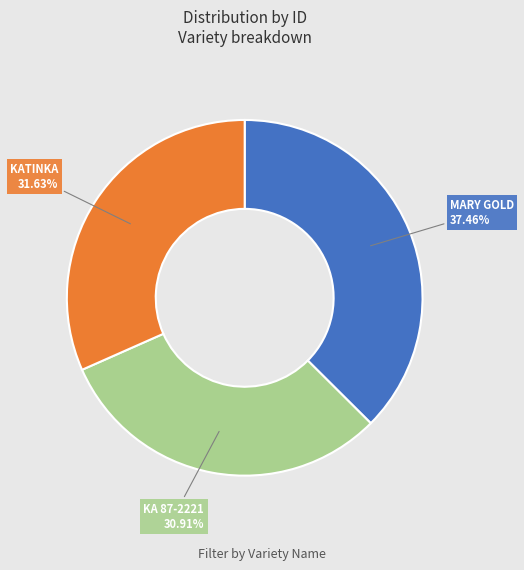

Which has a higher value, KA 87-2221 or MARY GOLD?

MARY GOLD